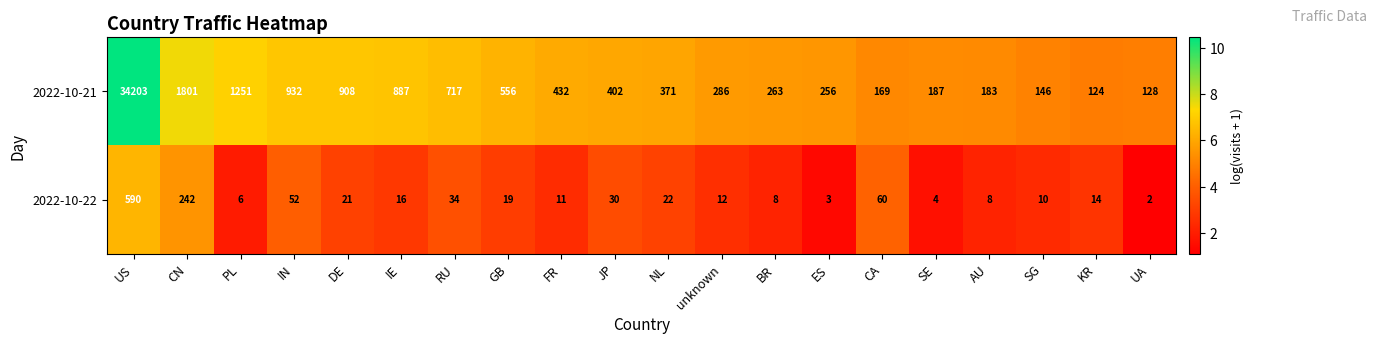

List the series in order of their overall mean, highest first.

2022-10-21, 2022-10-22